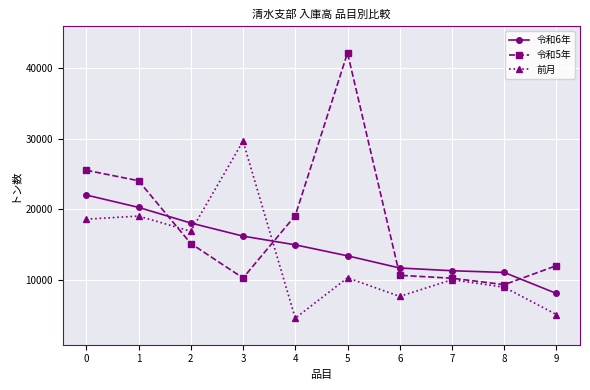

How many lines are shown in the chart?

3